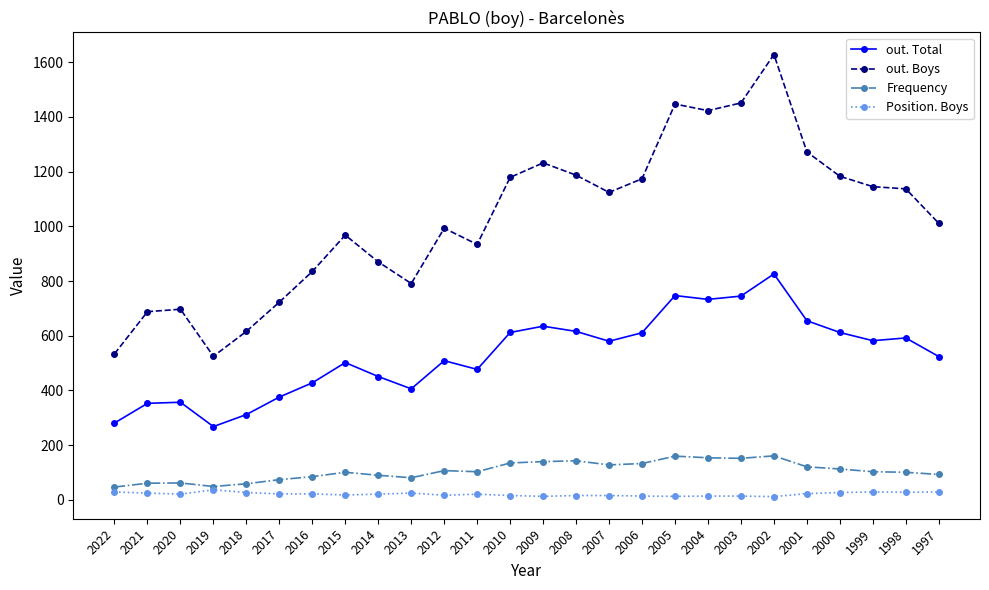

Rank the series by their maximum value, from highest to lowest.

out. Boys, out. Total, Frequency, Position. Boys